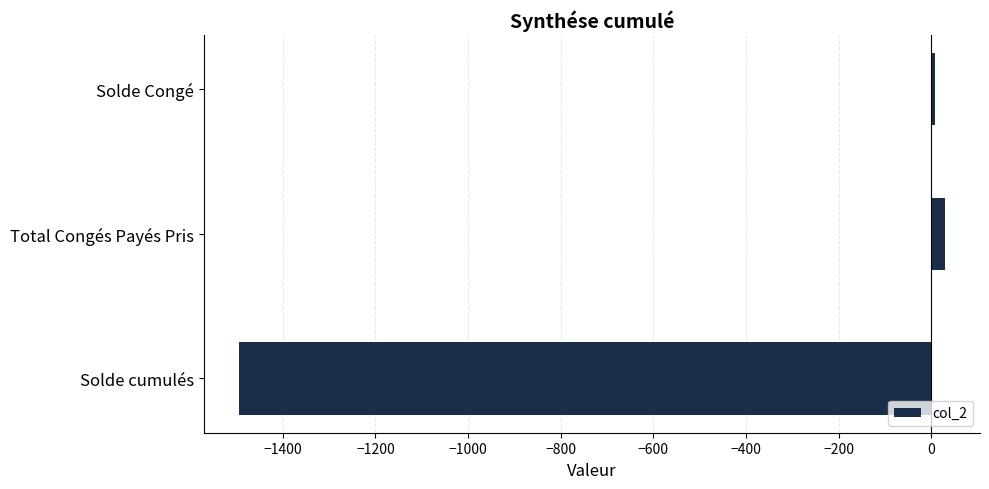

True or false: the data shows -1494.5 at Solde cumulés.

True